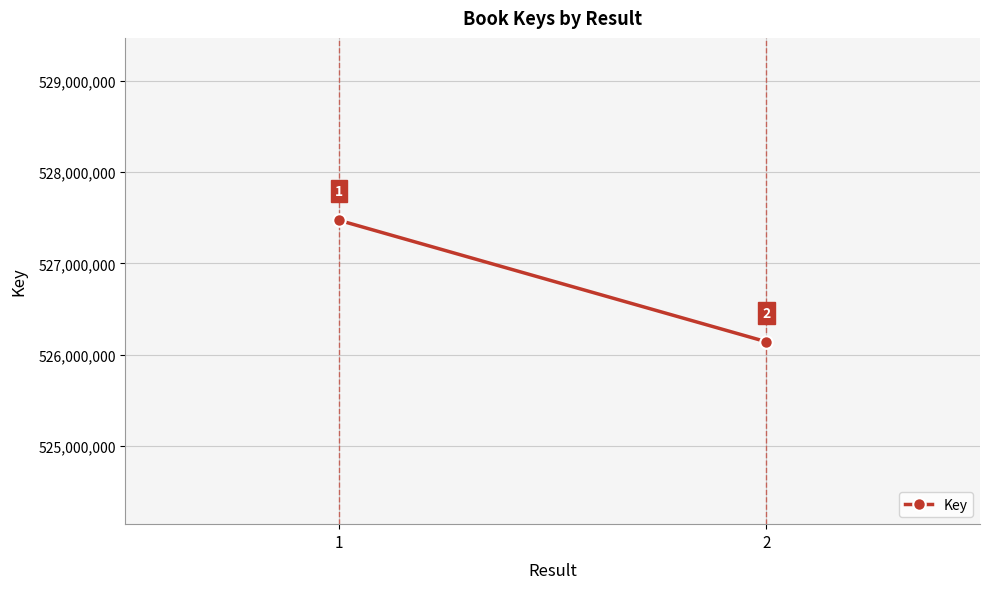

What is the difference between the values at 1 and 2?

1331729